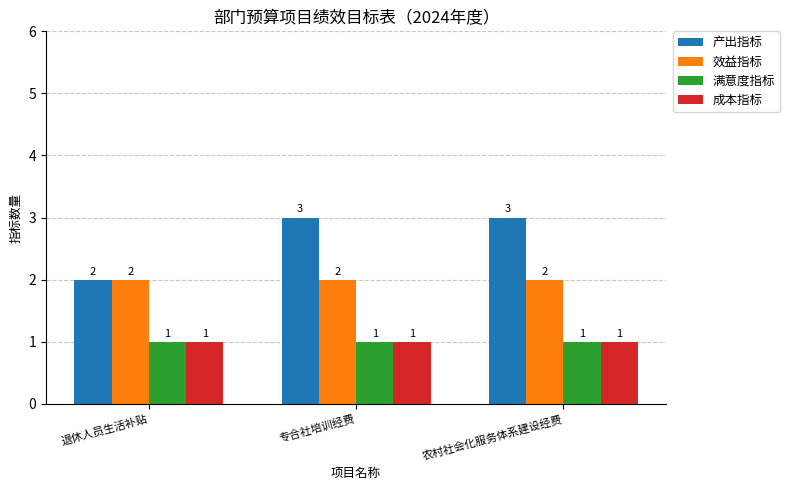

How many bars are there in total?

12